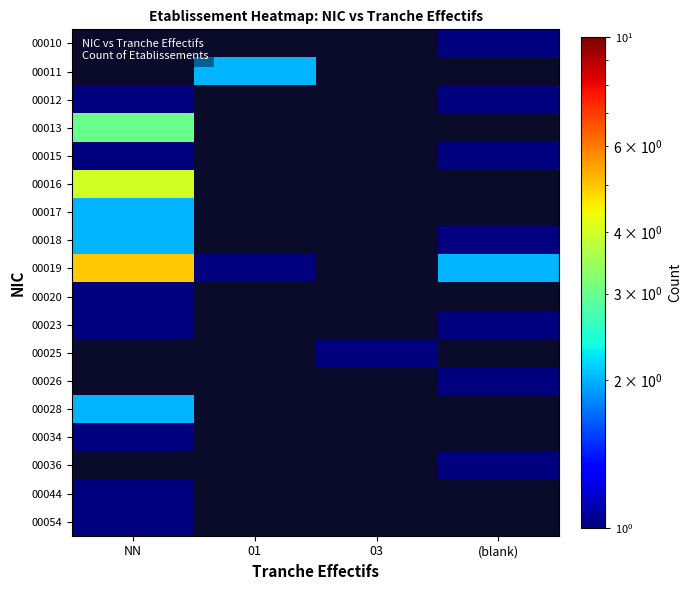

How many positive values does the 00013 series have?

1